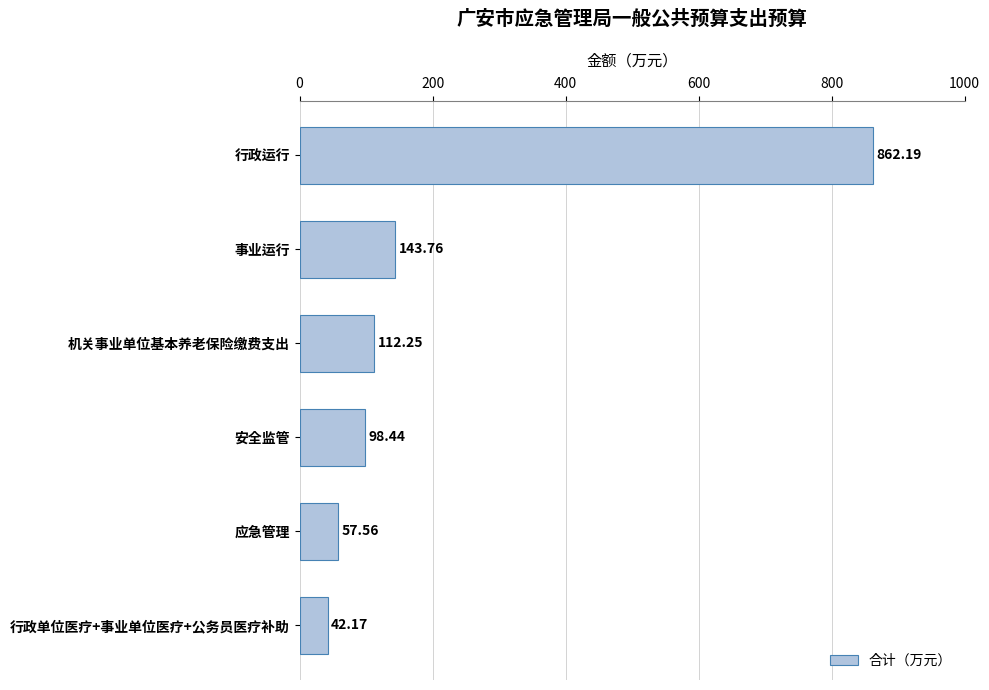

Between 应急管理 and 事业运行, which is larger?

事业运行